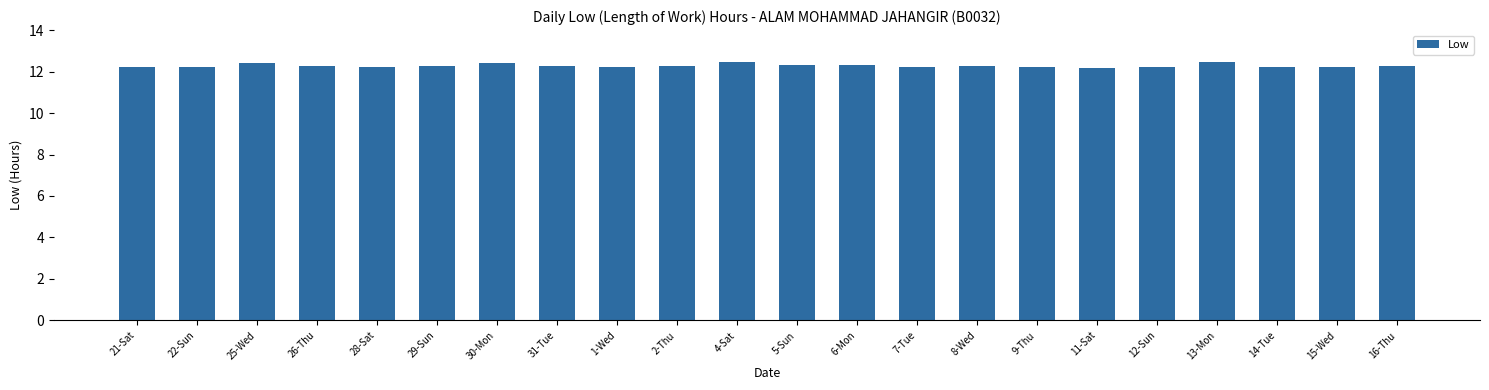

What is the difference between the maximum and minimum values?

0.3